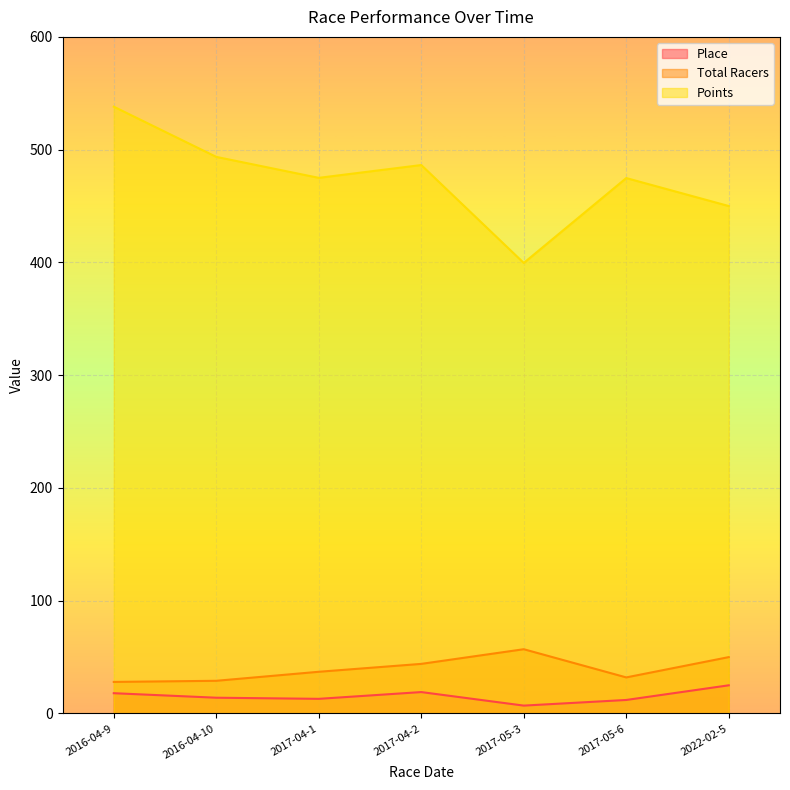

What is the total value across all series at 2017-05-6?

518.8